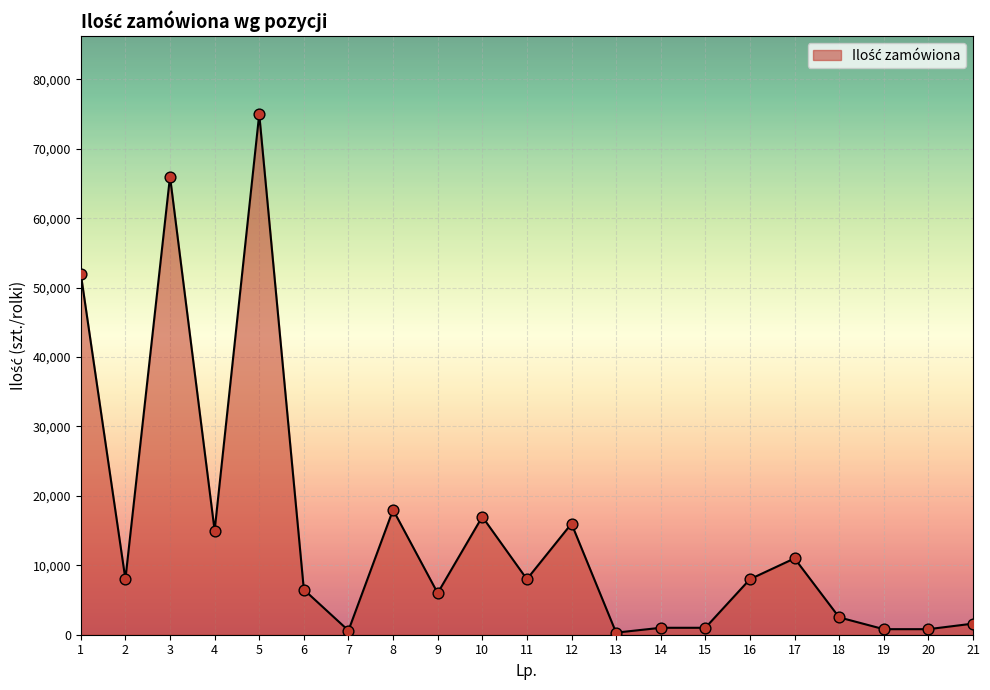

What is the change in value from 2 to 8?

+10000